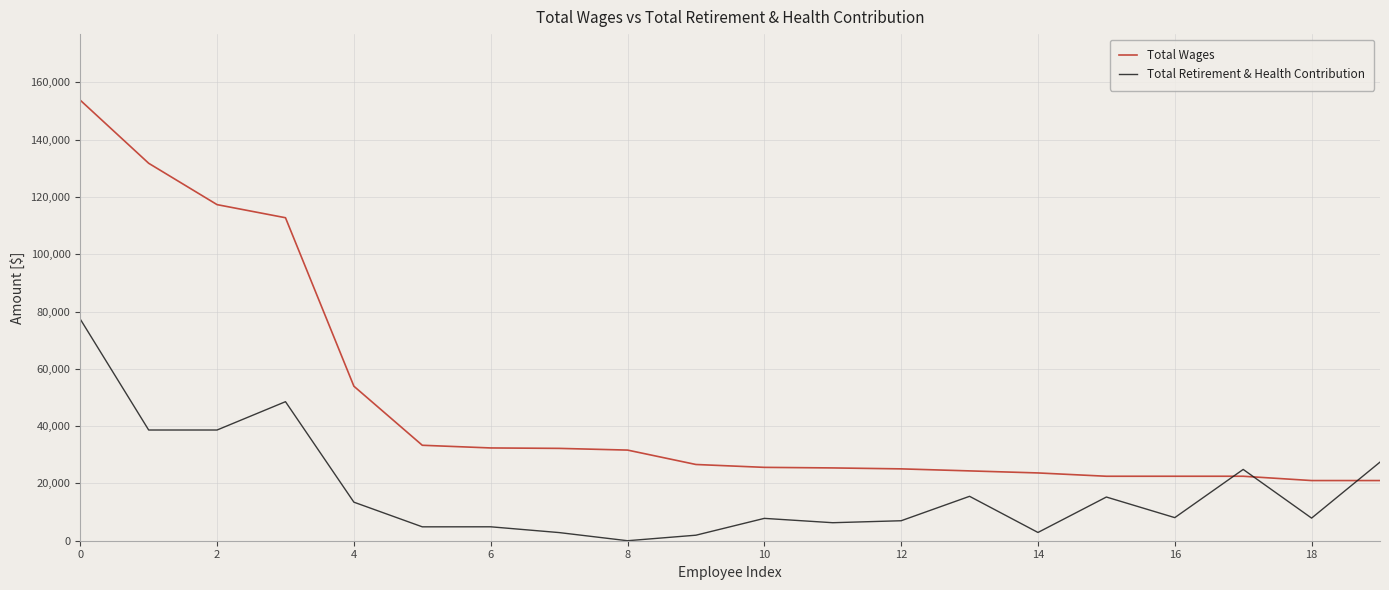

Rank the series by their average value, from highest to lowest.

Total Wages, Total Retirement & Health Contribution